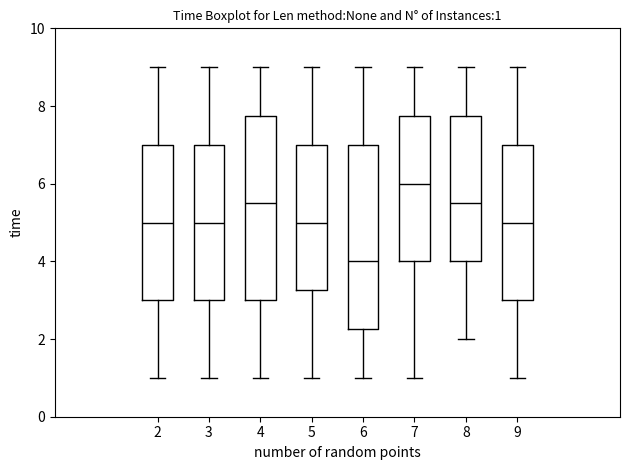

Which box's median line is the lowest?

6